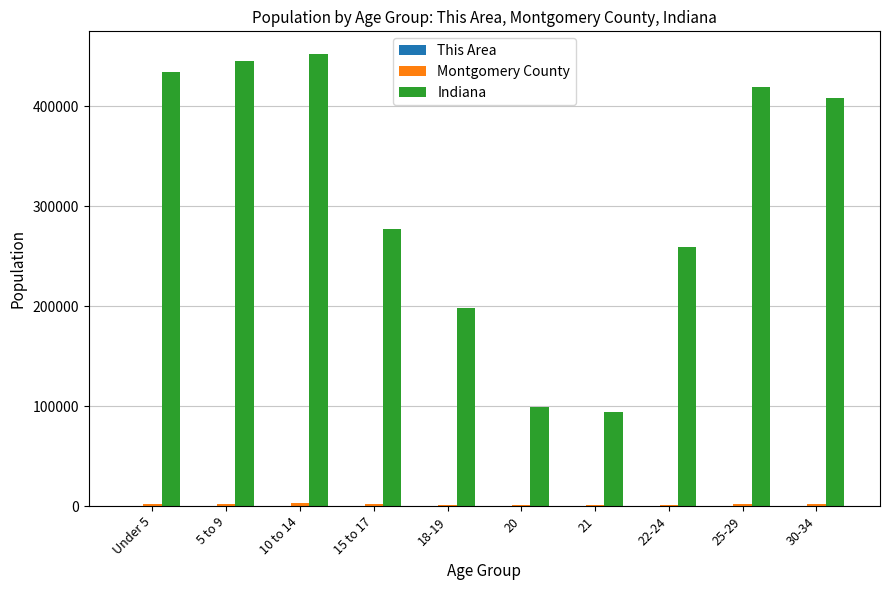

The value of Indiana at 25-29 is 242541. True or false?

False